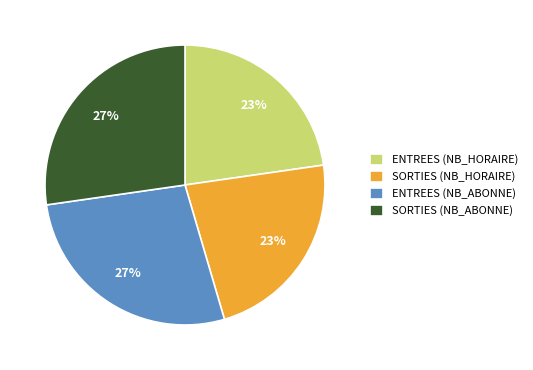

Is there a majority slice in this chart?

No